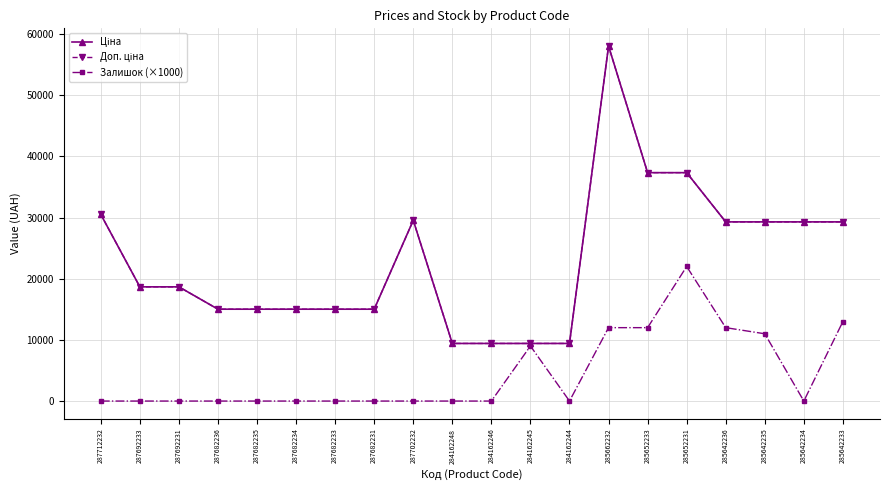

Is this an area chart (filled region under the line)?

No